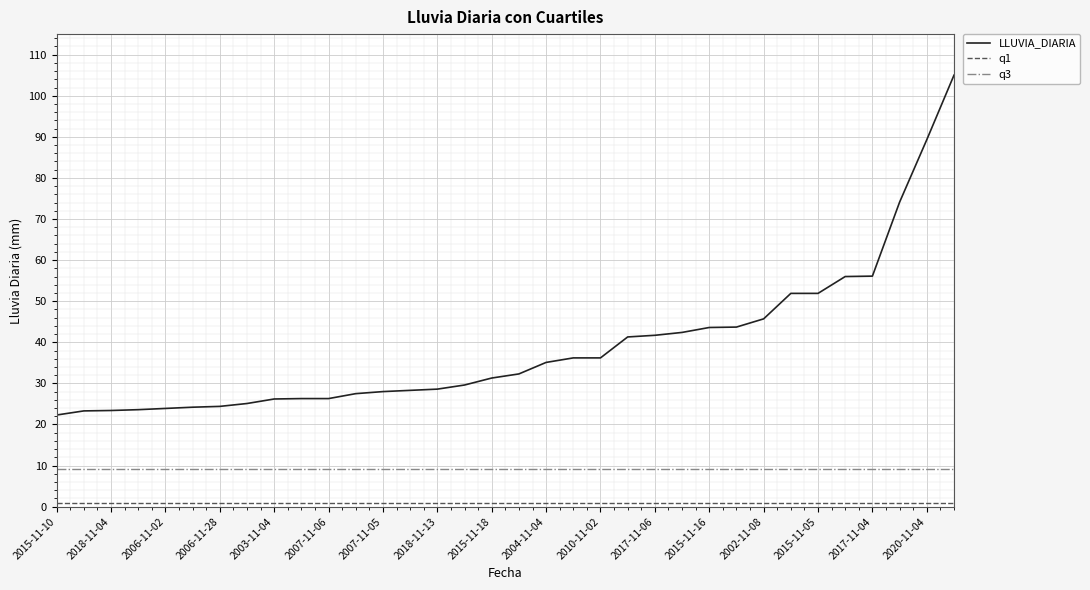

Which series has the largest total across all categories?

LLUVIA_DIARIA